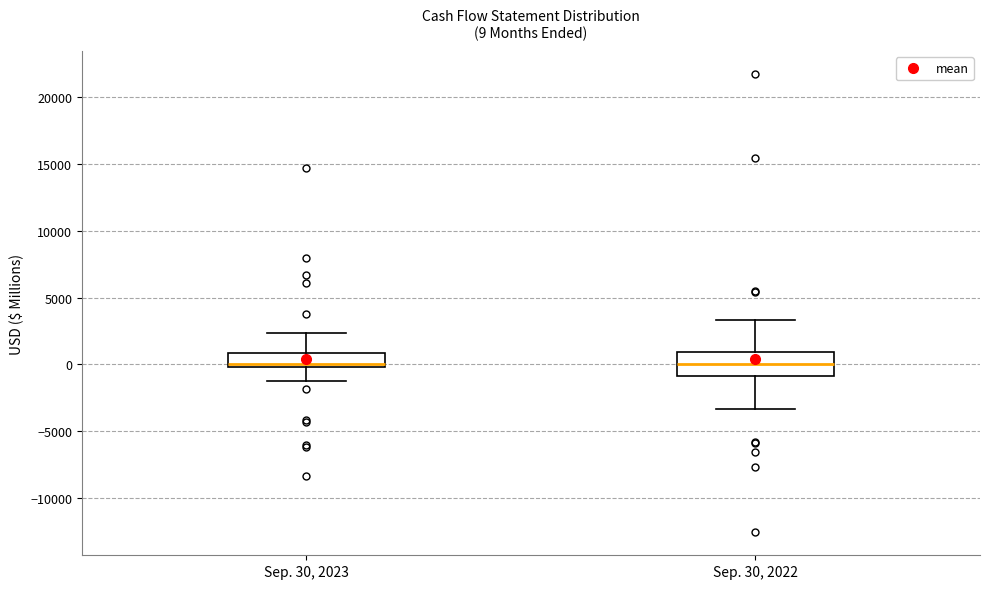

Comparing the boxes themselves (not the whiskers), which one is the tallest?

Sep. 30, 2022